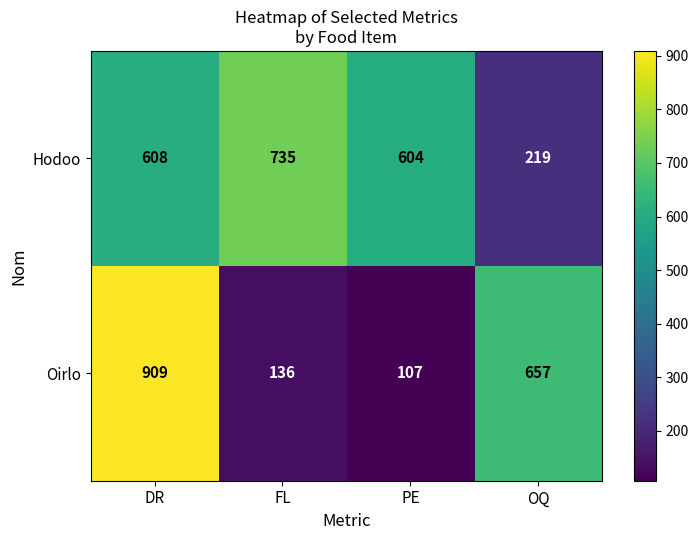

What is the highest value of the Hodoo series?

735